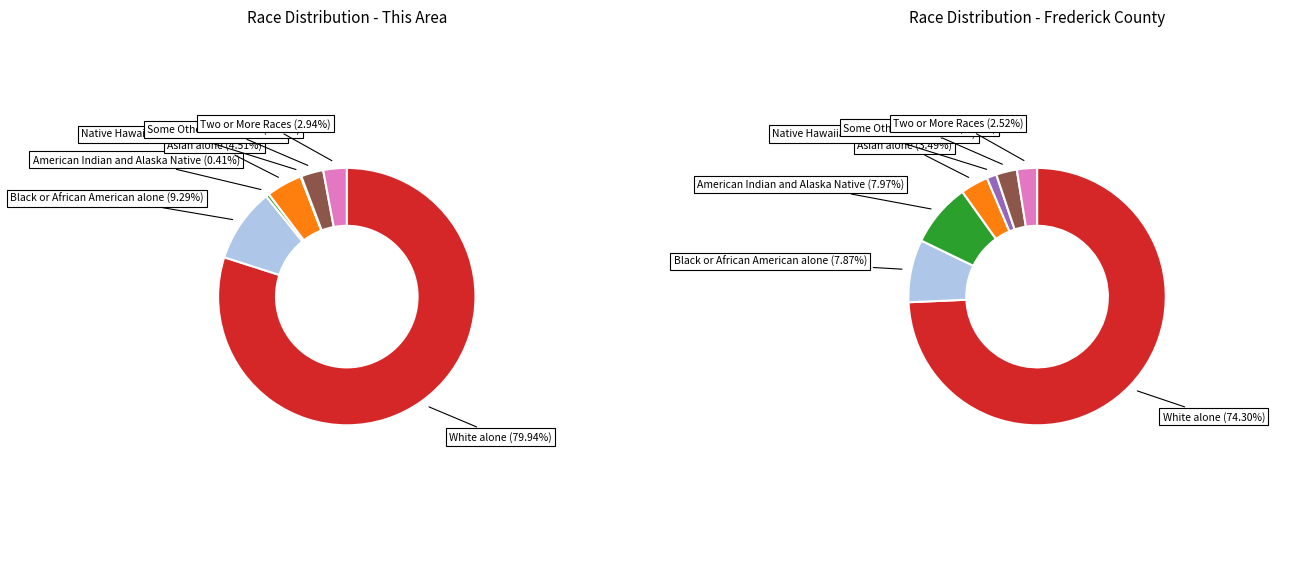

Which slice is the smallest?

Native Hawaiian and Other Pacific